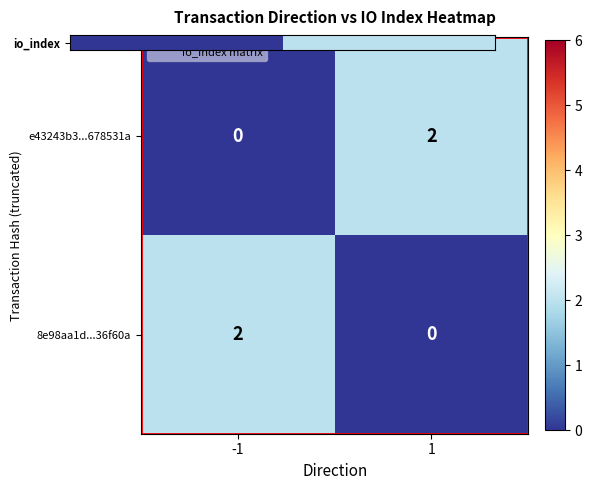

How many data points does each series have?

2